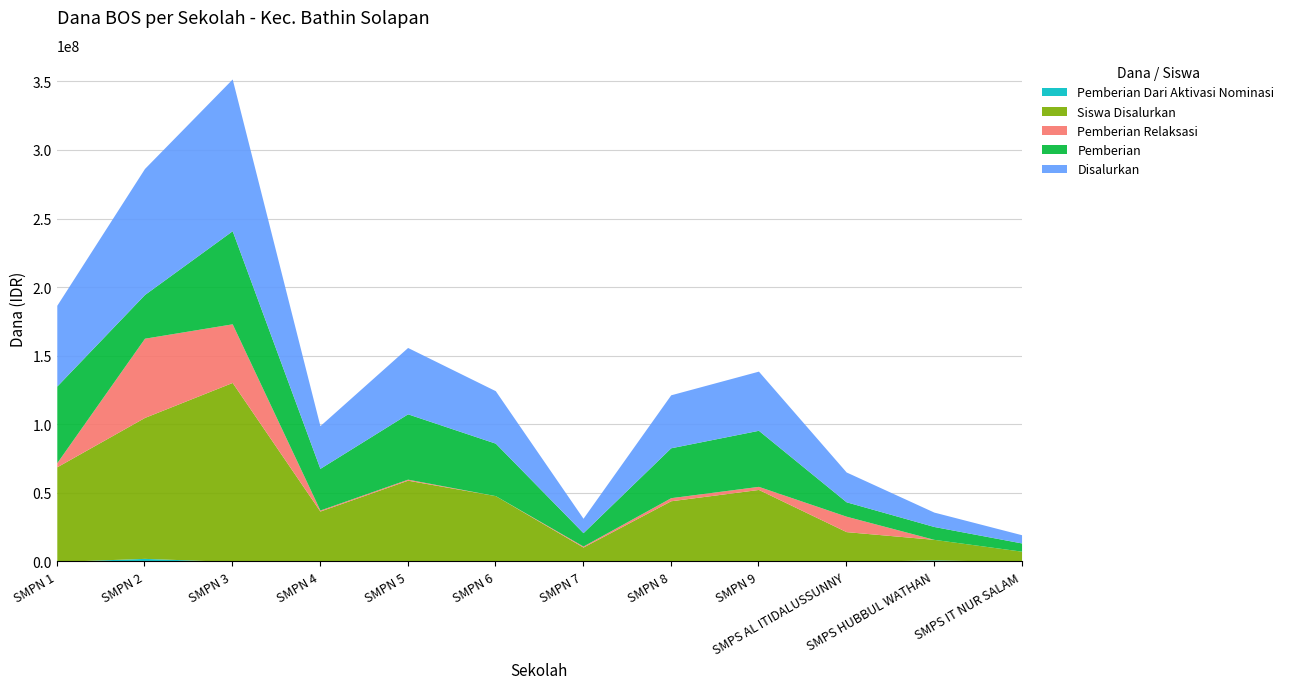

What is the total value across all series at SMPN 7?

31500000